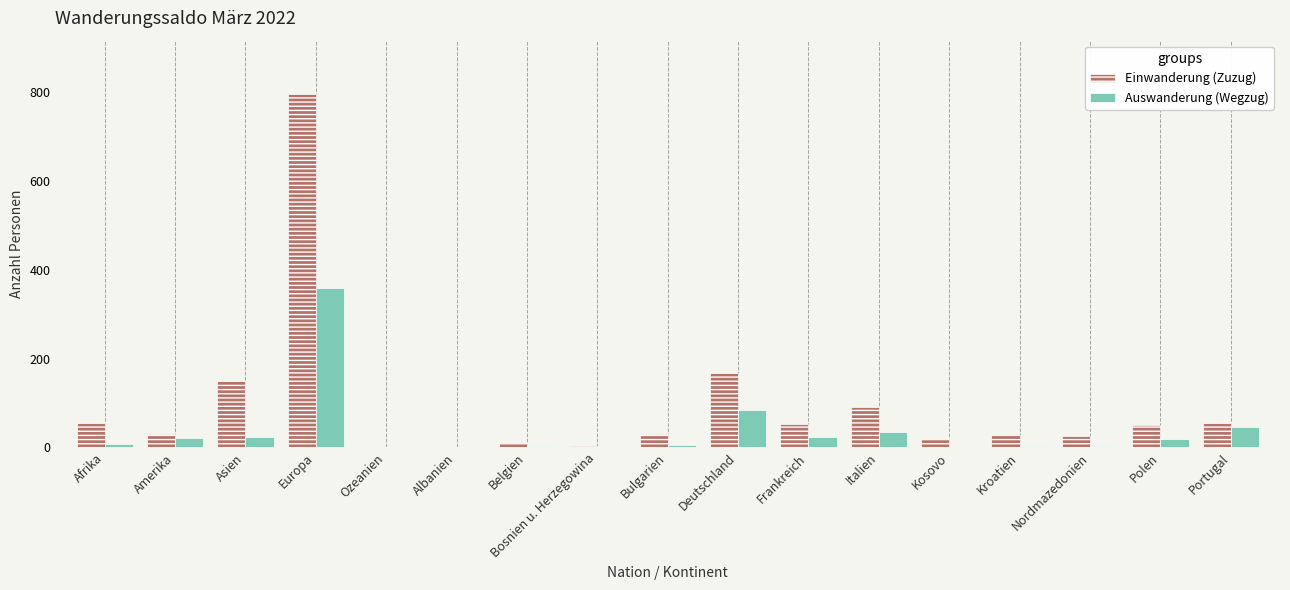

What is the sum of all Auswanderung (Wegzug) values?

635